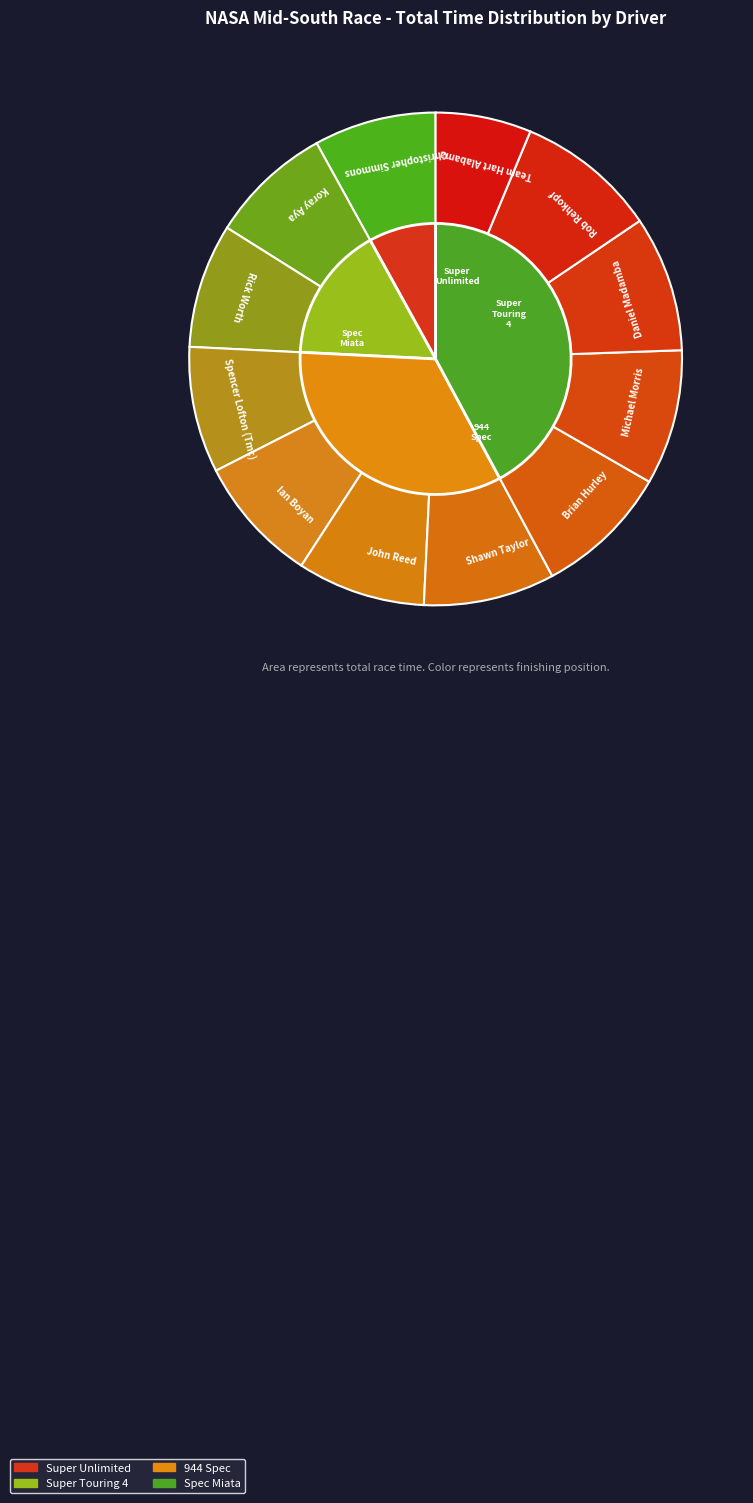

Do Shawn Taylor and John Reed together represent more than half of the pie?

No